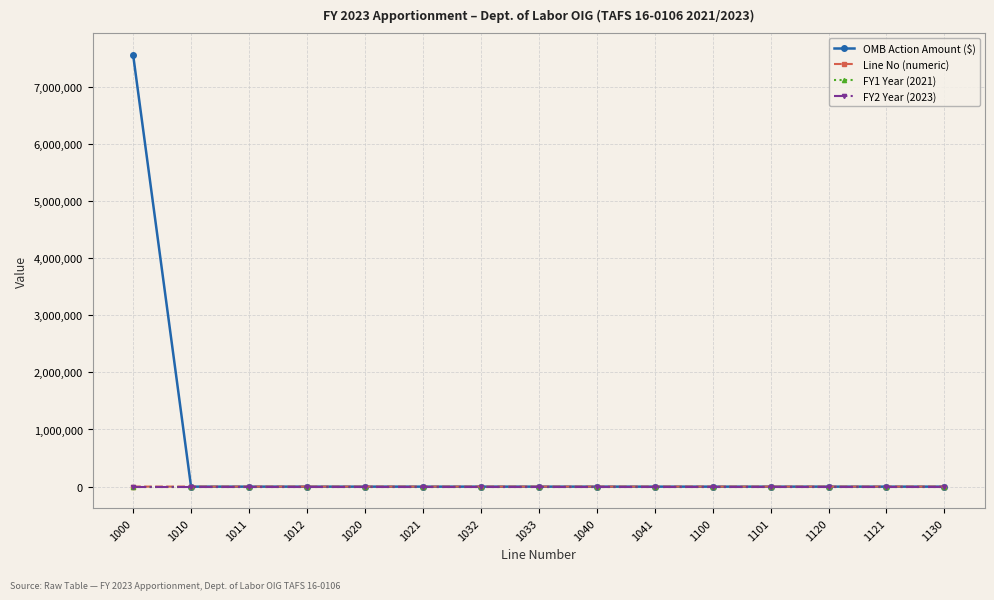

Which series has the widest spread of values?

OMB Action Amount ($)